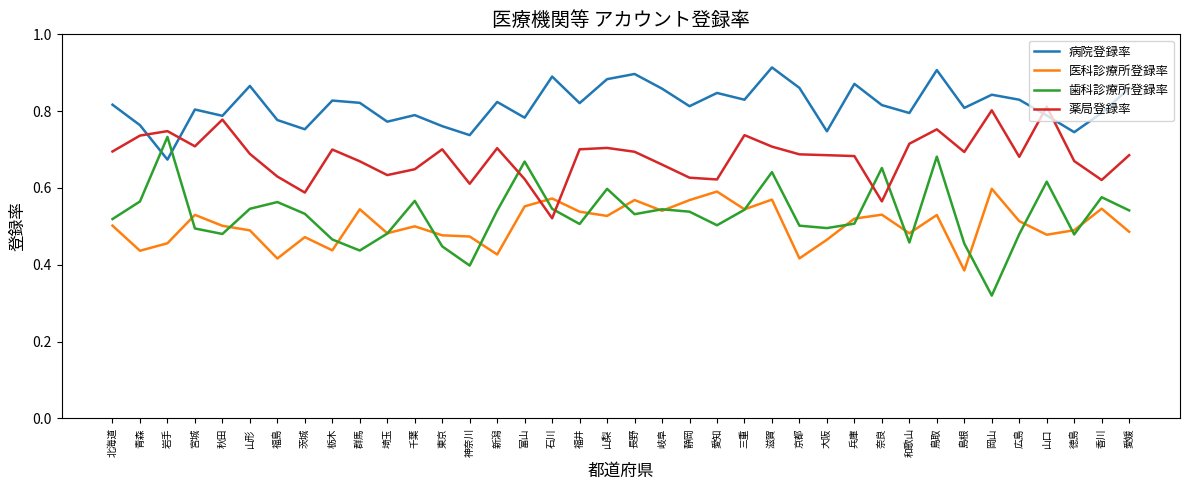

At which label does 医科診療所登録率 reach its minimum?

島根